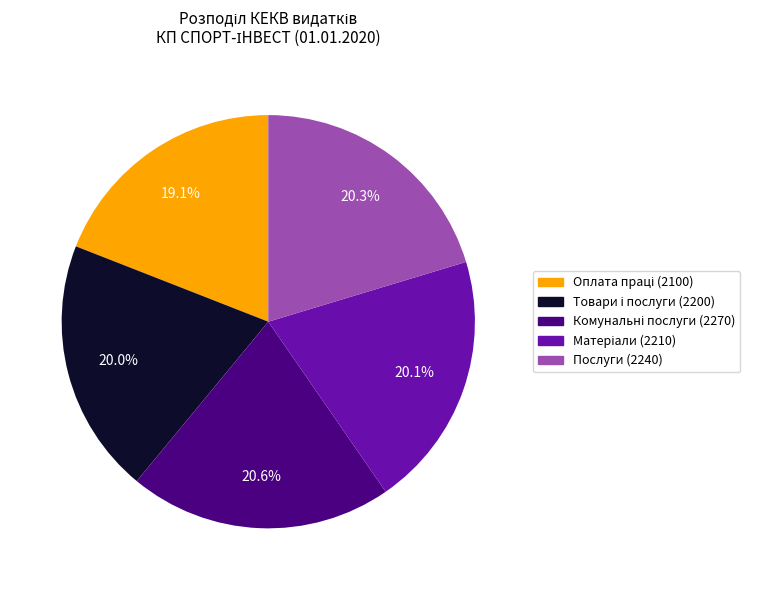

Does Послуги (2240) represent more than half of the total?

No